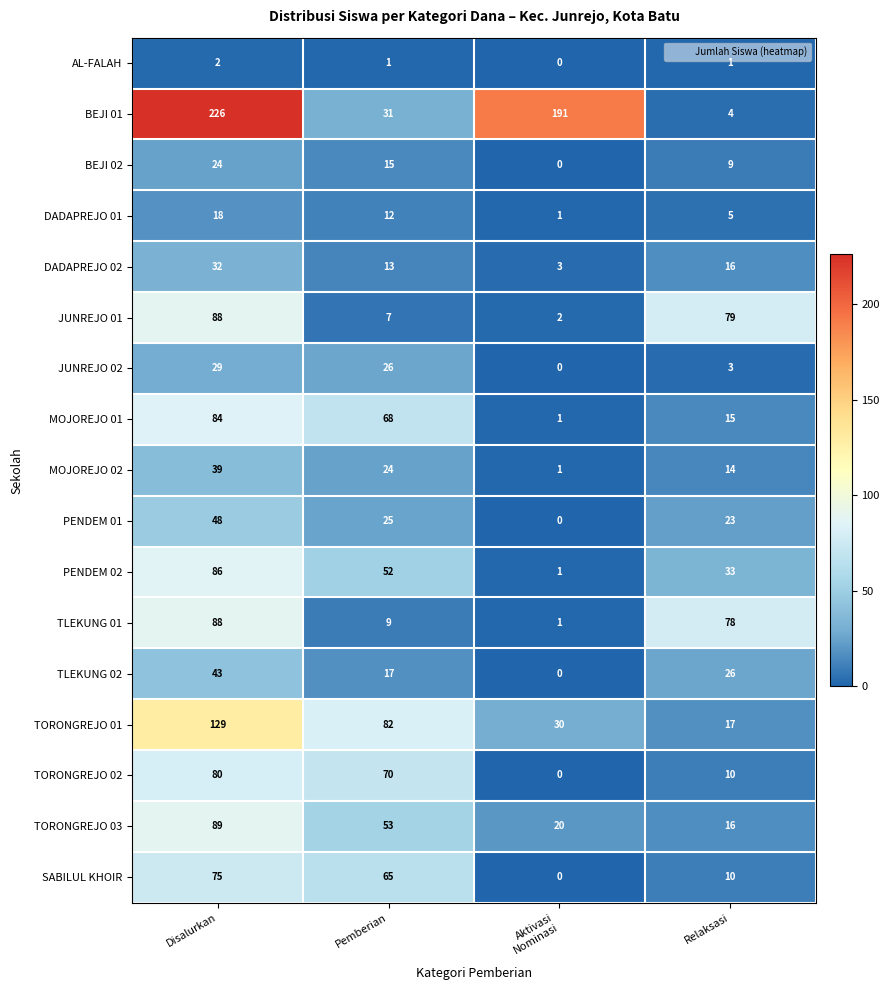

Is it true that AL-FALAH equals 1 at Relaksasi?

True